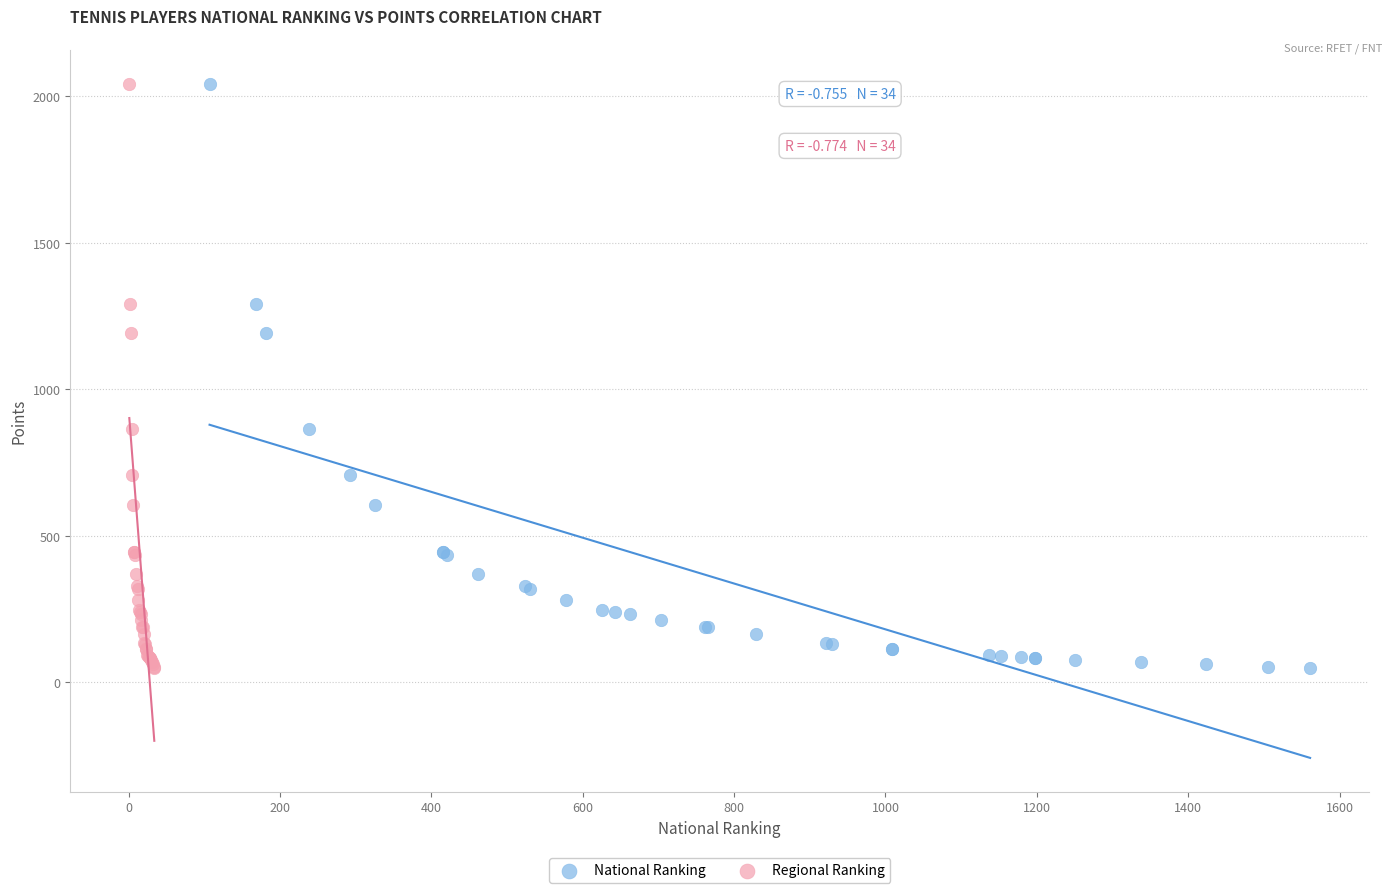

What are all the series names shown in the legend?

National Ranking, Regional Ranking